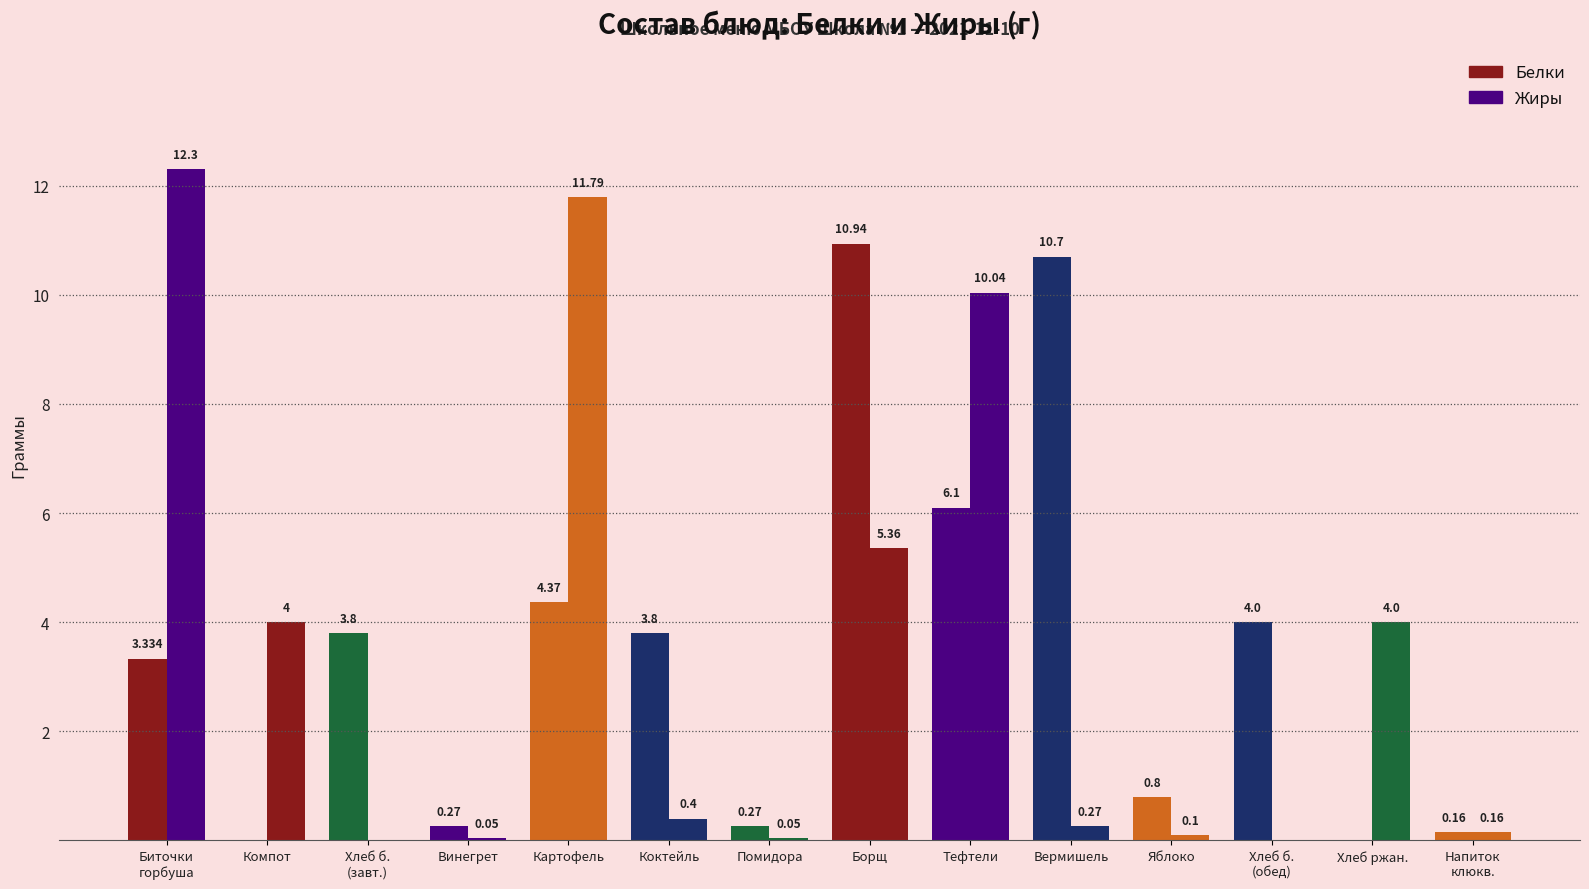

What is the label of the 8th bar from the right?

Помидора св.